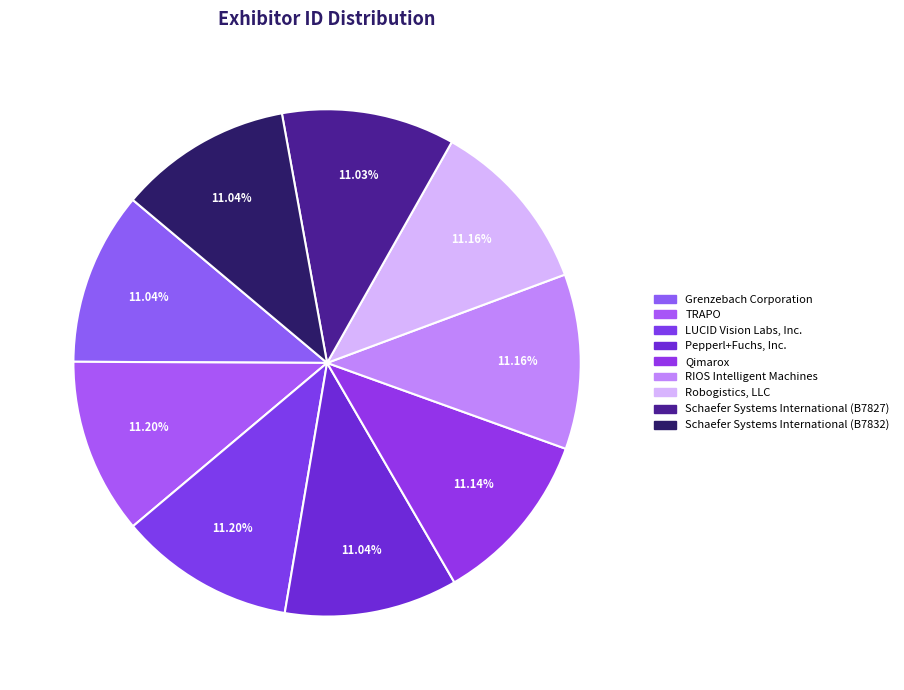

Which category has the biggest portion of the pie?

TRAPO